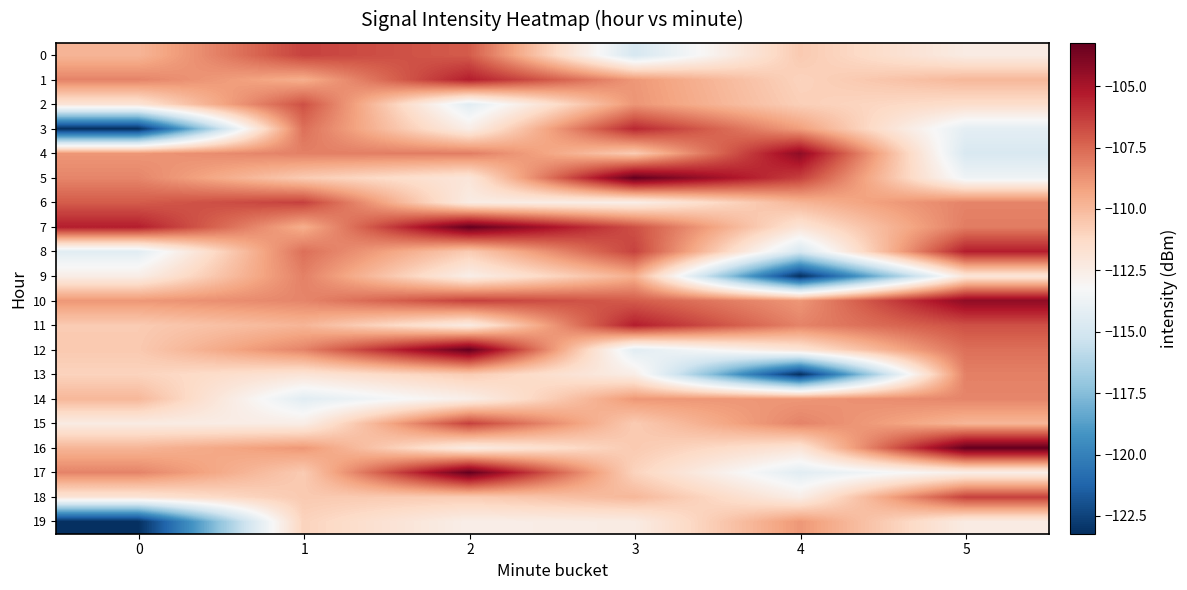

At 3, list the series in order from smallest to largest.

0, 12, 6, 13, 19, 17, 4, 15, 16, 18, 9, 1, 14, 2, 10, 7, 8, 3, 11, 5